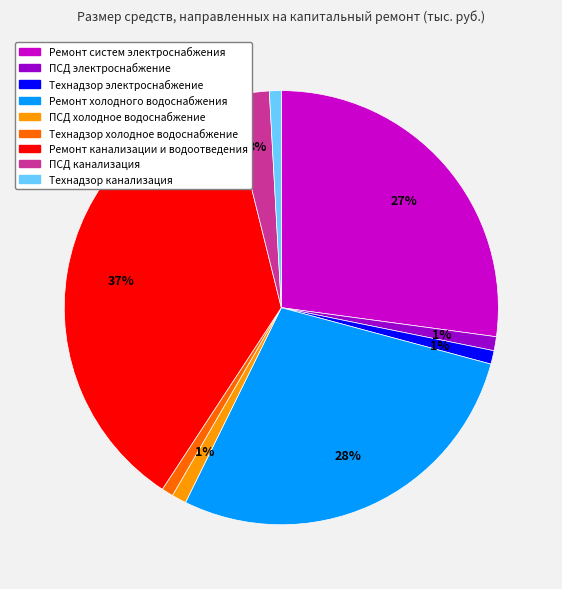

To the nearest percent, what is the difference between the largest and smallest slice percentages?

36%